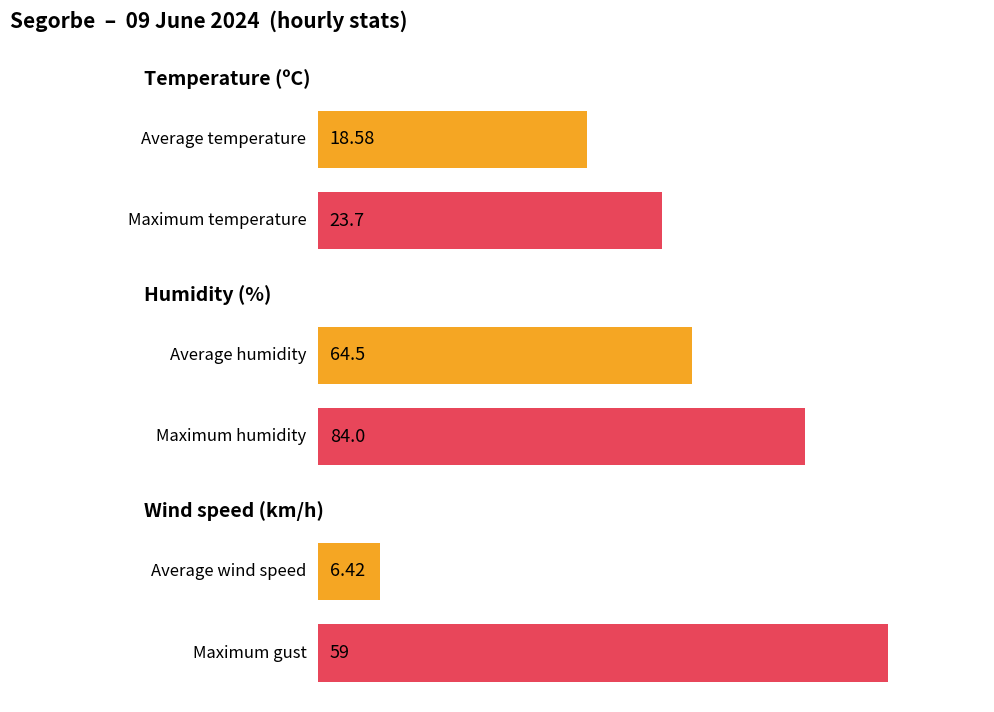

How many data points in Gust (km/h) are above 17?

5